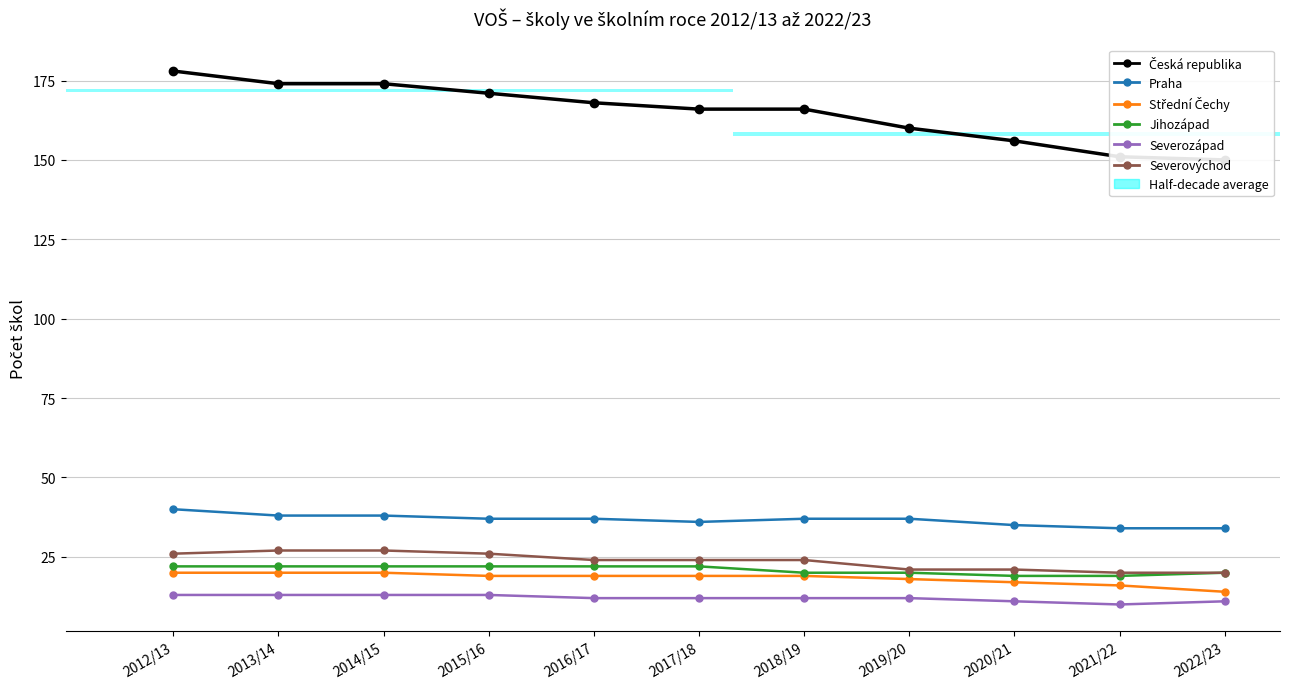

Is the value of Česká republika at 2021/22 greater than the value of Jihozápad at 2019/20?

Yes